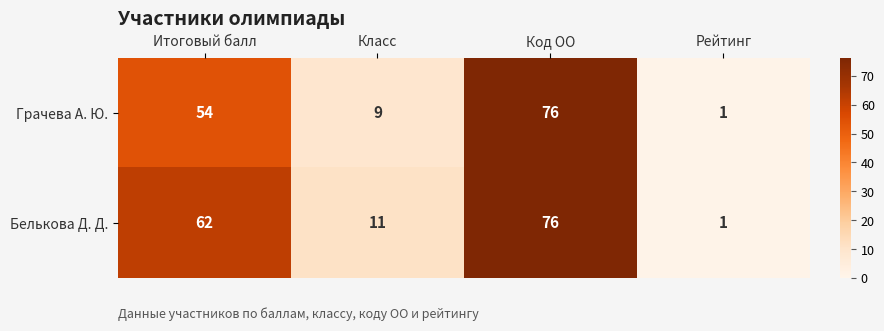

Rank the series by their average value, from lowest to highest.

Грачева А. Ю., Белькова Д. Д.